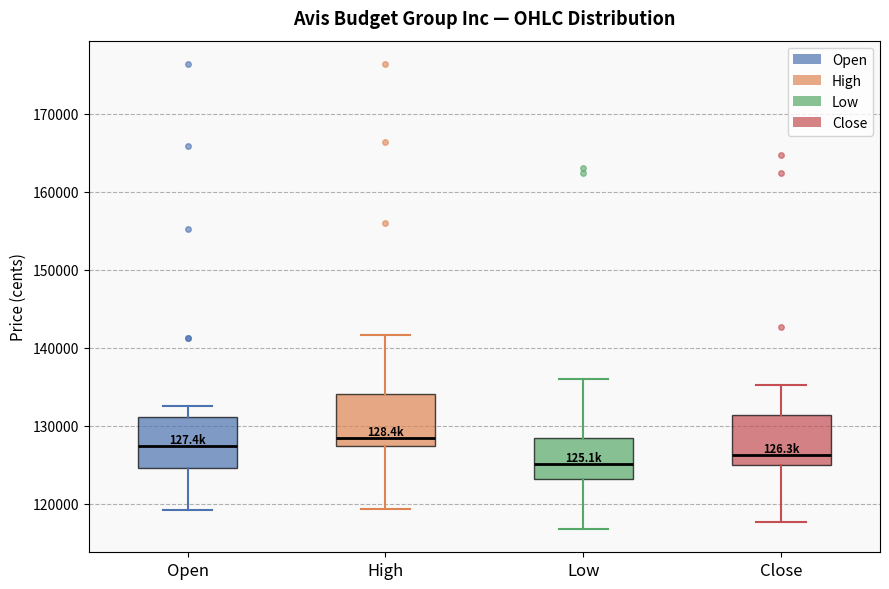

Reading left to right, transcribe this box plot: for each box, give where its median line is, the range the box spans, and where its two whiskers end, as read against the y-axis. The values are not printed on the chart, so give them approximately, as read against the axis.

Open: median 127000, box 125000 to 131000, whiskers 119000 to 132000
High: median 128000, box 127000 to 134000, whiskers 119000 to 142000
Low: median 125000, box 123000 to 128000, whiskers 117000 to 136000
Close: median 126000, box 125000 to 131000, whiskers 118000 to 135000